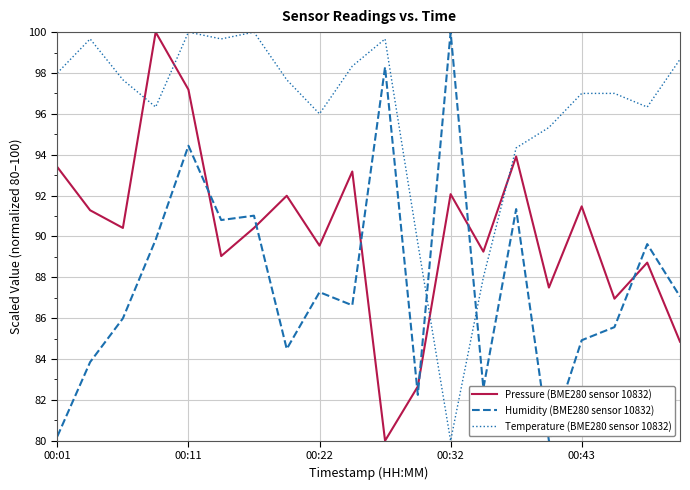

Which series has the largest total across all categories?

Temperature (BME280 sensor 10832)